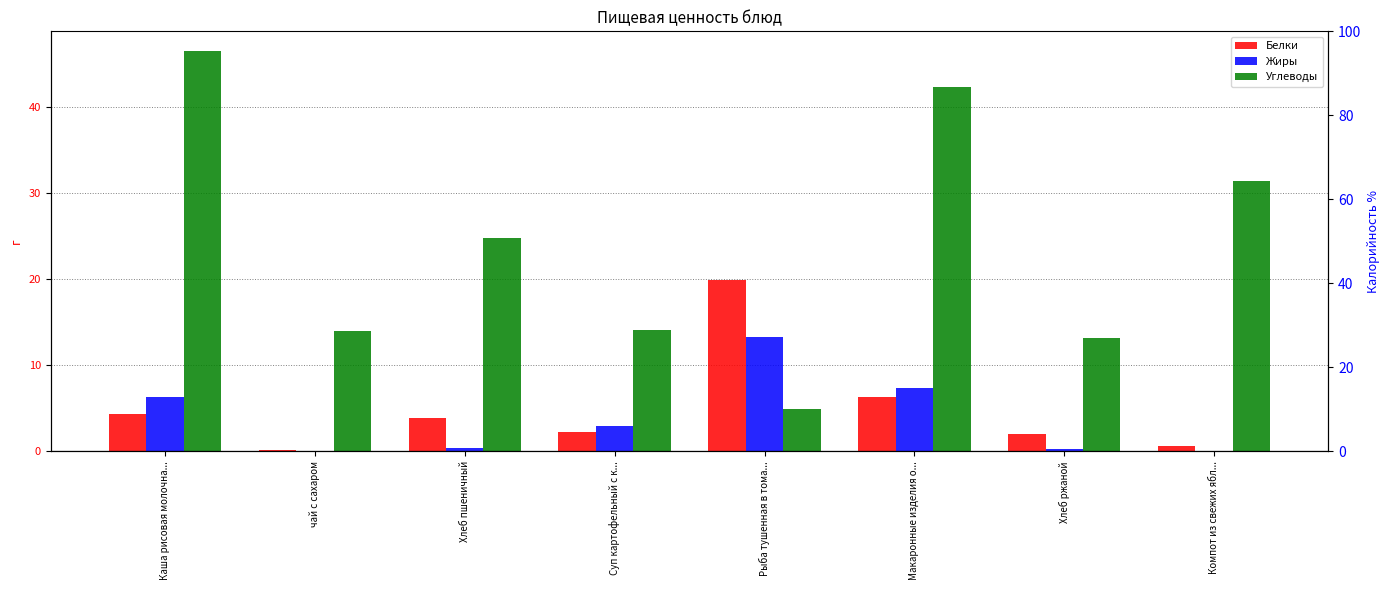

Between чай с сахаром and Хлеб пшеничный, which series saw the biggest shift?

Углеводы